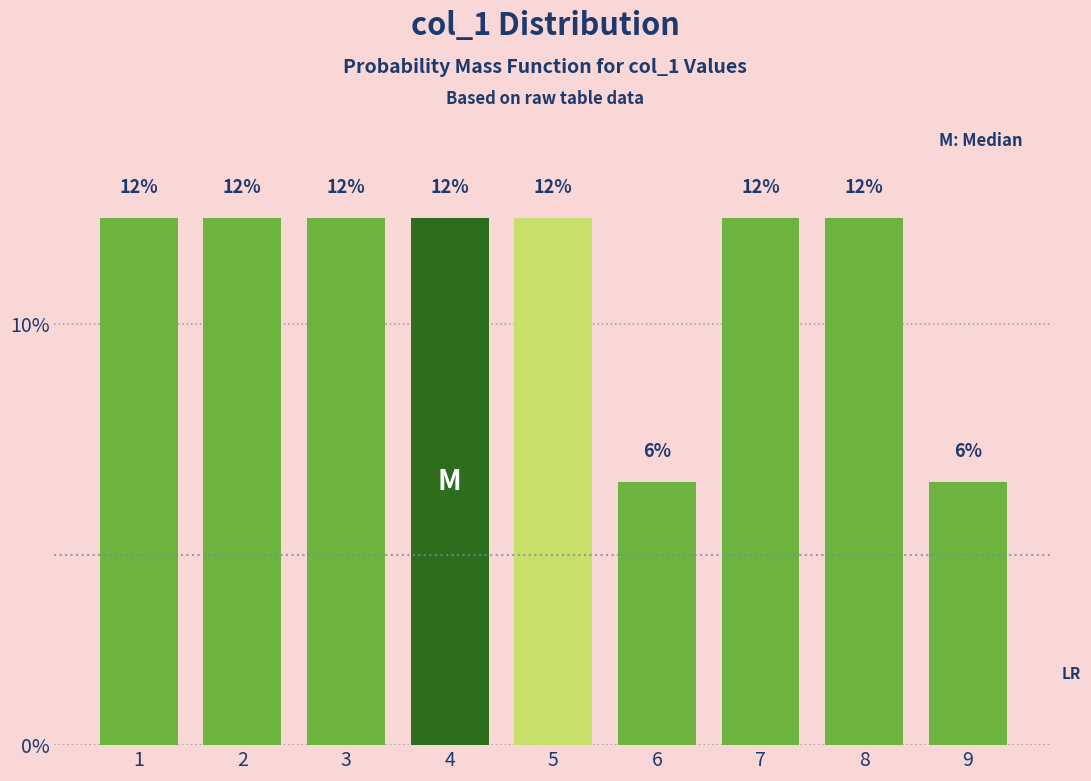

Does the chart contain any negative values?

No